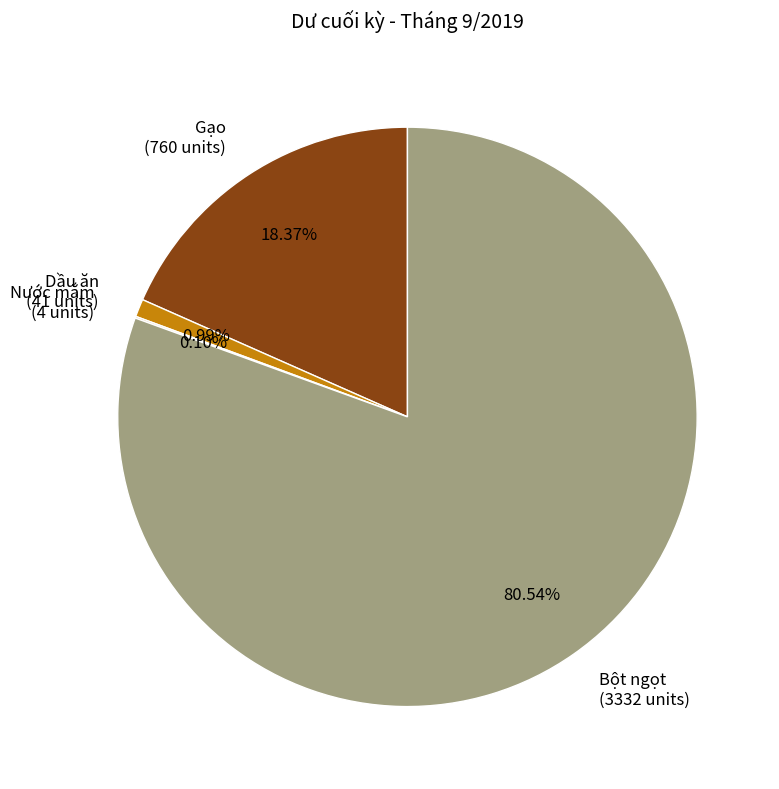

Does any single category account for the majority?

Yes